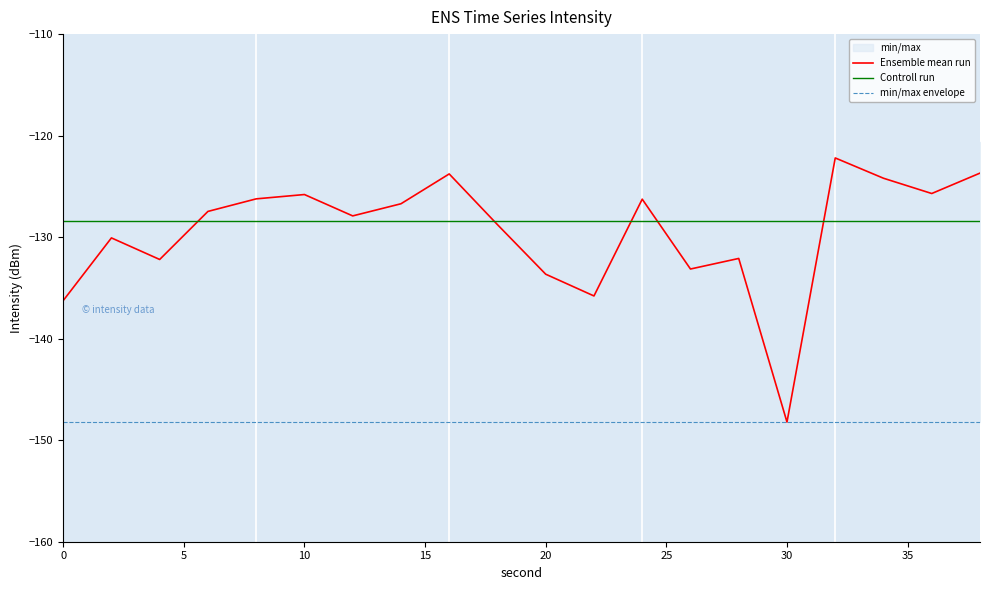

True or false: Controll run has more than 2 interior local peaks.

False